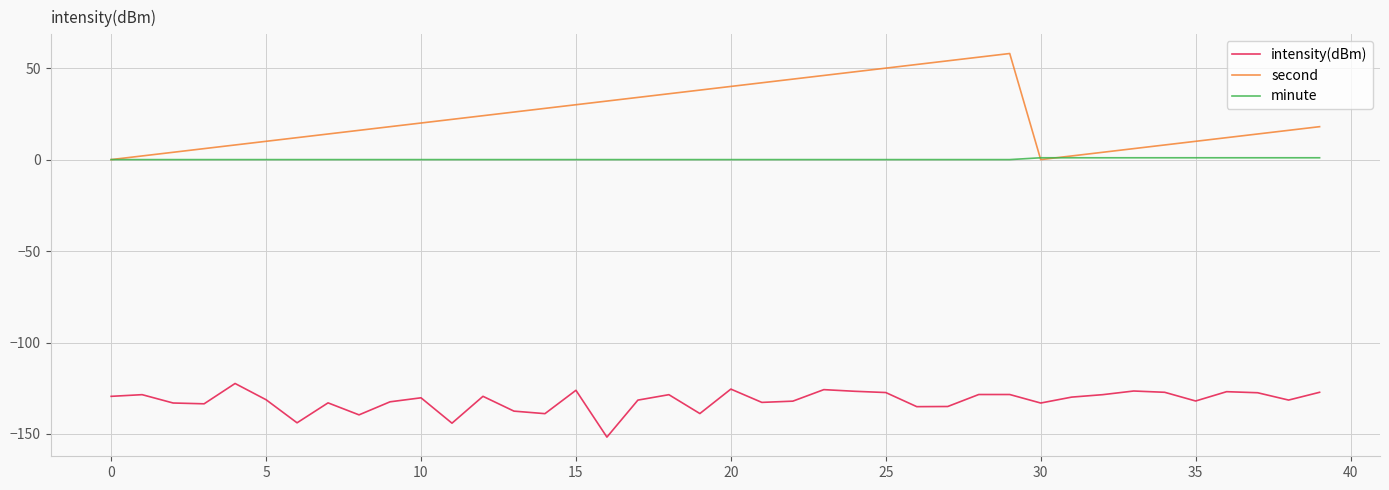

What are all the series names shown in the legend?

intensity(dBm), second, minute